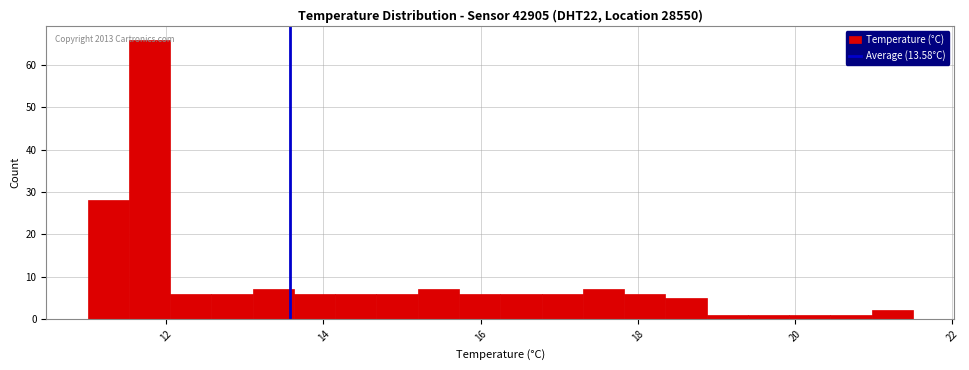

Around what value on the x-axis is the tallest bar? Give the approximate position of its centre, as read against the axis.

11.8